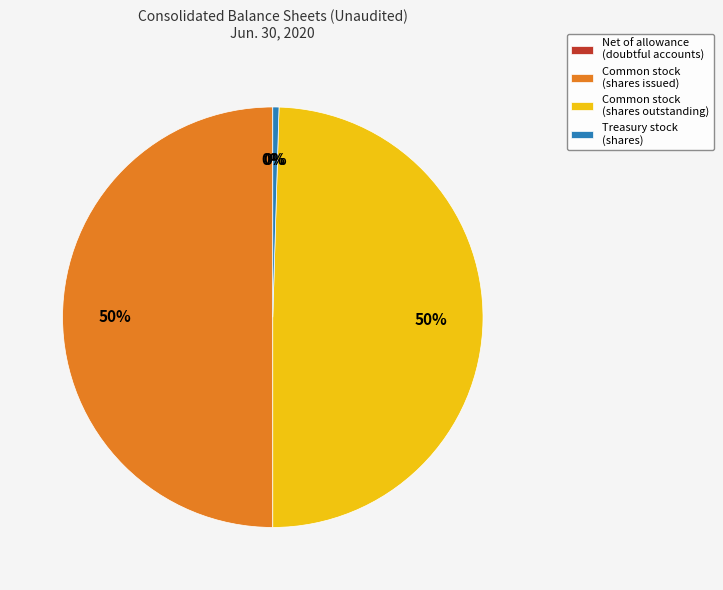

Approximately how many times larger is the value at Common stock (shares outstanding) compared to Common stock (shares issued)?

1.0